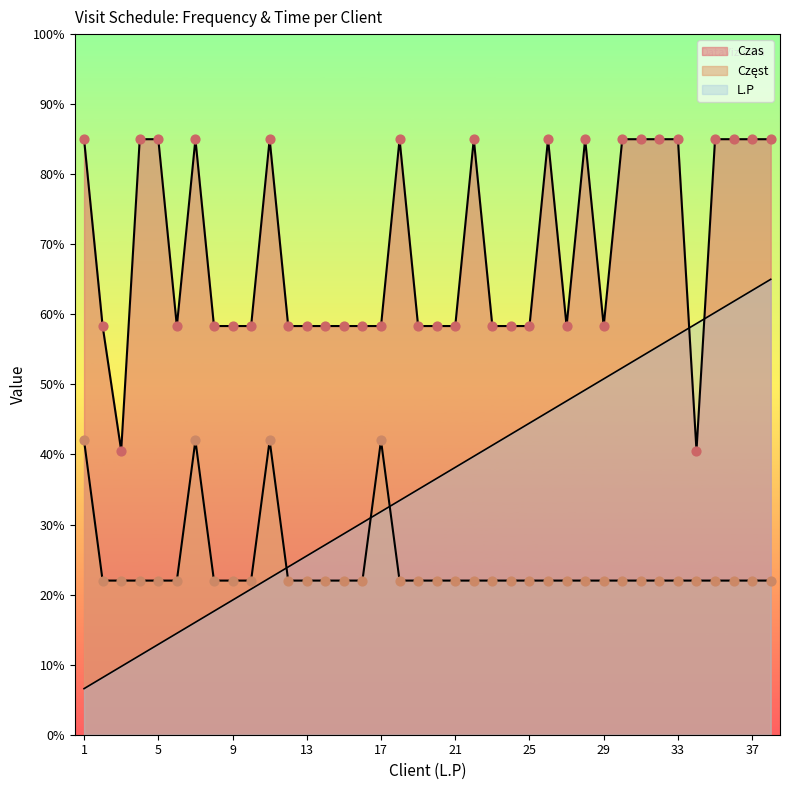

At how many categories does at least one series exceed 63?

17